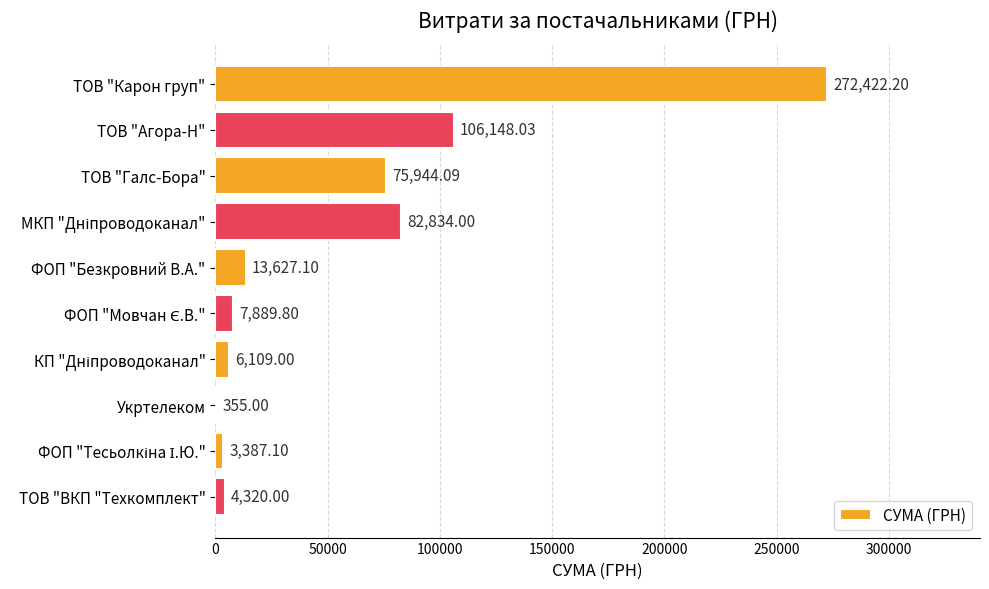

What is the sum of all values?

573036.3